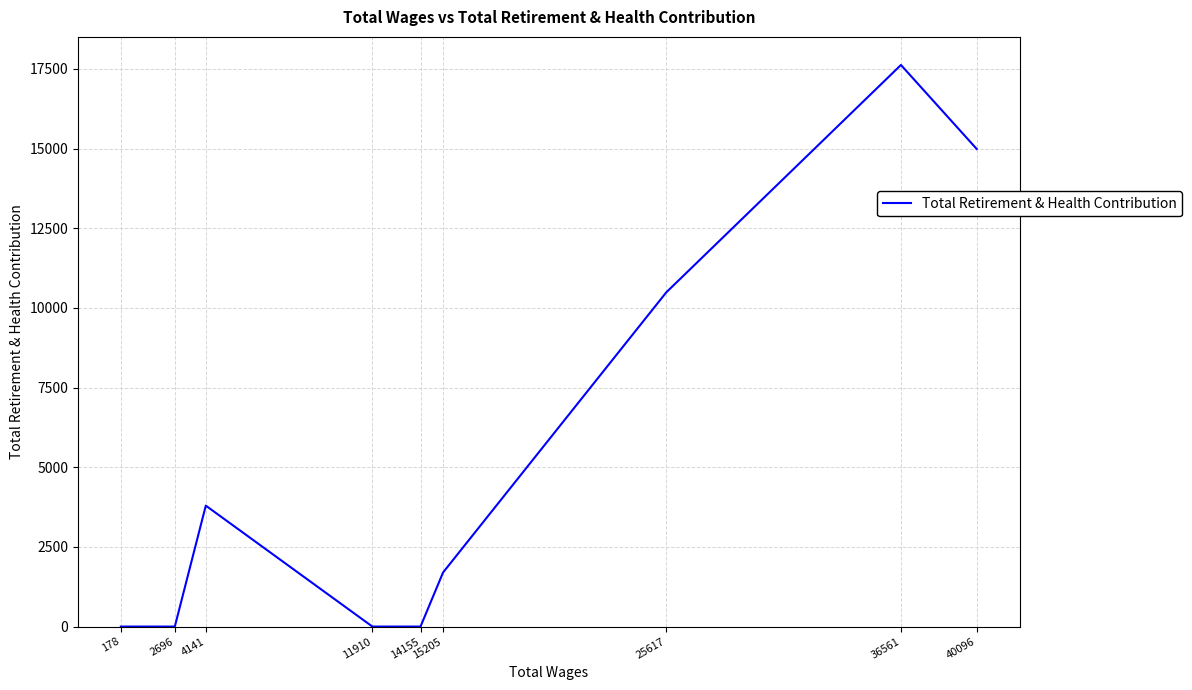

How many points are higher than both their immediate neighbors (excluding endpoints)?

2